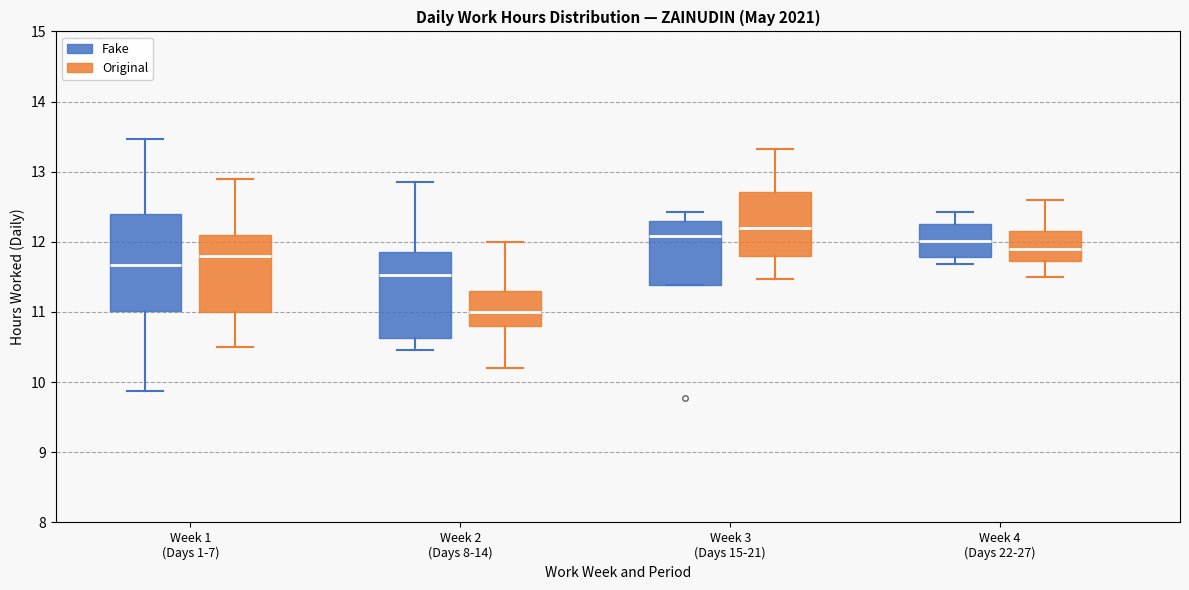

Comparing the boxes themselves (not the whiskers), which one is the tallest?

Week 1 (Days 1-7) (Fake)